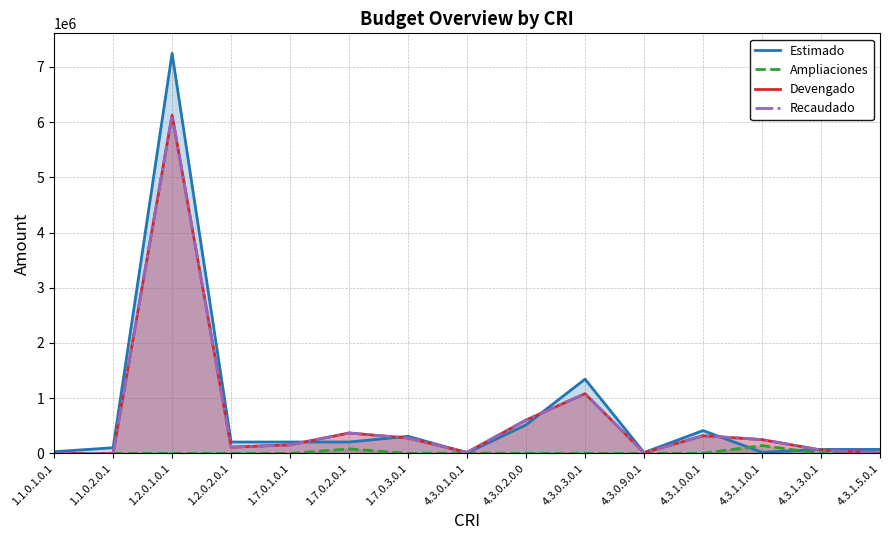

What is the total value across all series at 1.7.0.2.0.1?

1030940.0